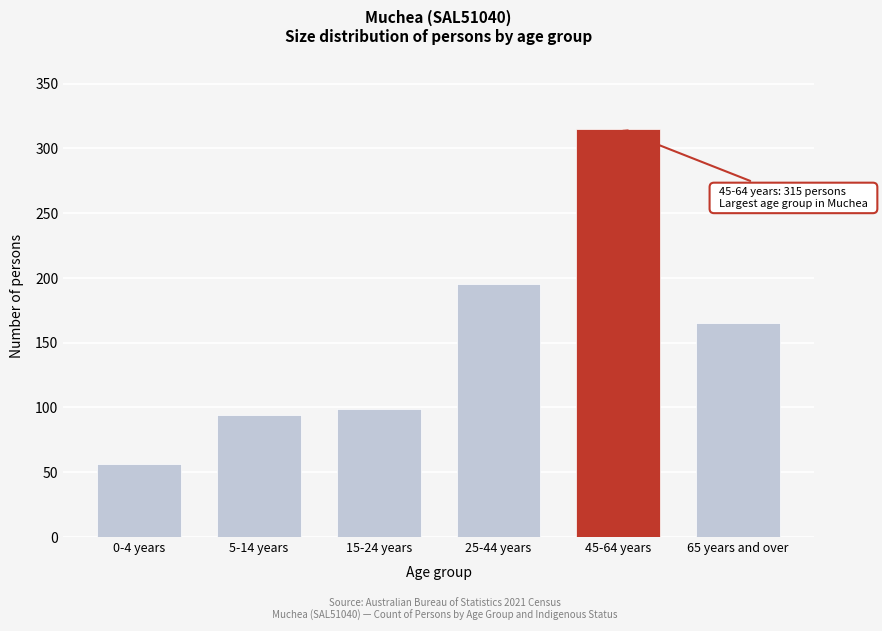

Reading left to right, extract all data points from this chart.

0-4 years=56	5-14 years=94	15-24 years=99	25-44 years=195	45-64 years=315	65 years and over=165